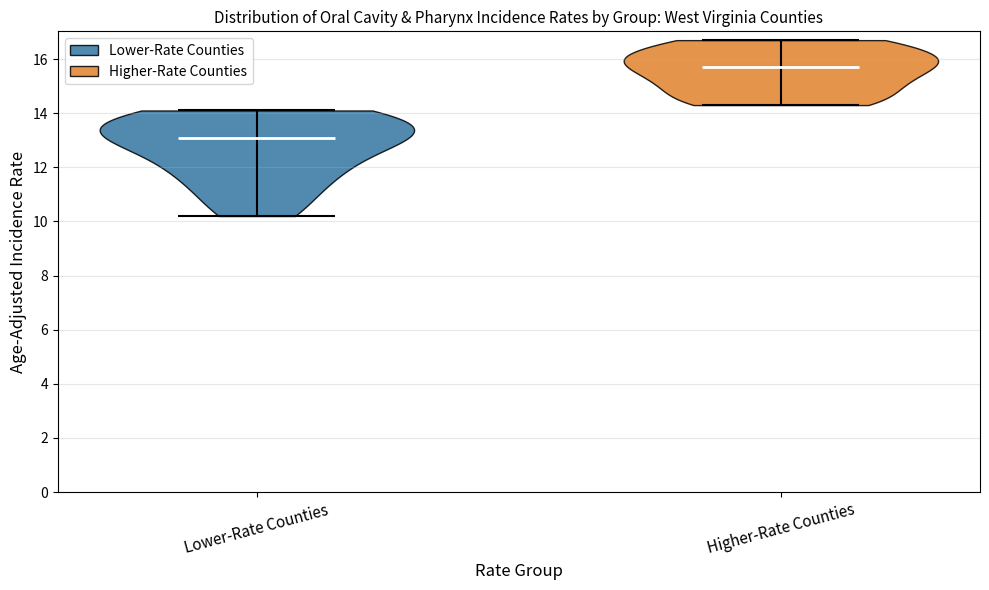

Reading left to right, read every violin against the y-axis: where its median line is, and the lowest and highest points it reaches. The values are not printed on the chart, so give them approximately, as read against the axis.

Lower-Rate Counties: median line 13.2, lowest point 10.2, highest point 14.2
Higher-Rate Counties: median line 15.8, lowest point 14.4, highest point 16.8